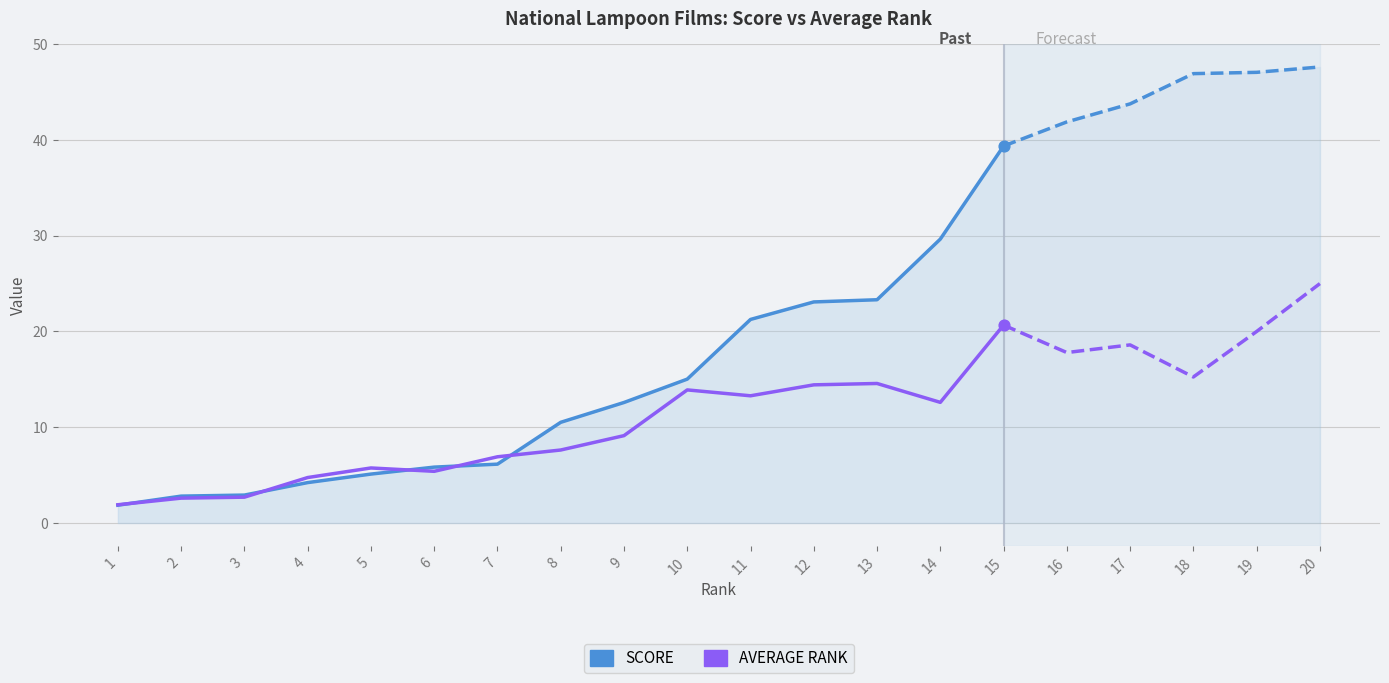

Which series contains the lowest Y value?

SCORE